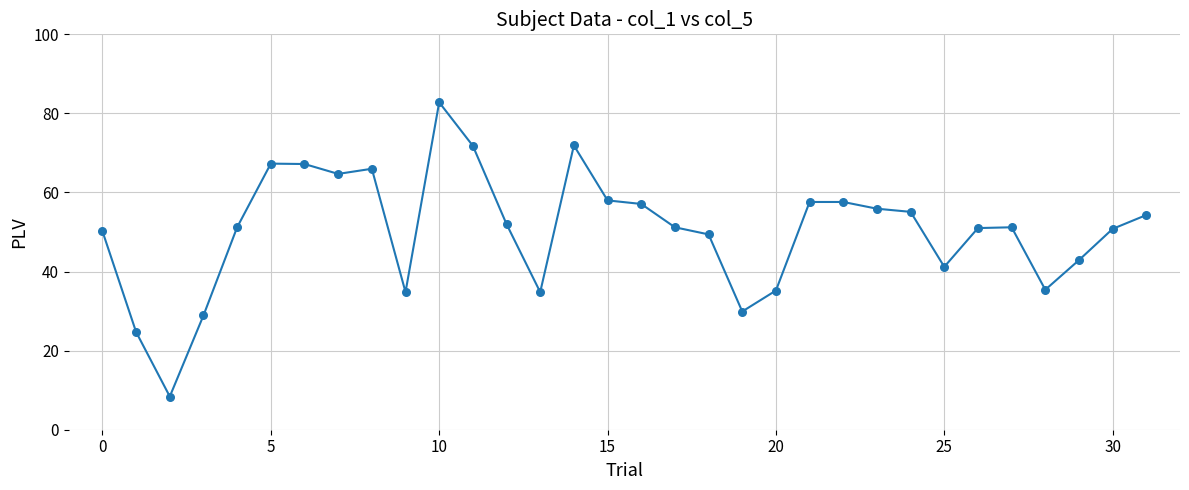

What is the minimum value shown in the chart?

8.4